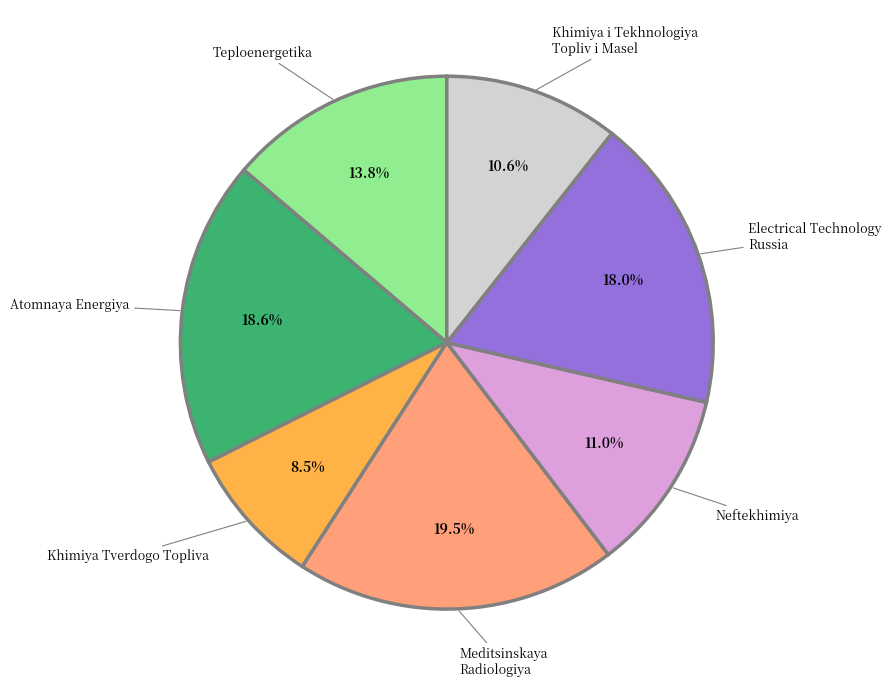

Does any single category account for the majority?

No